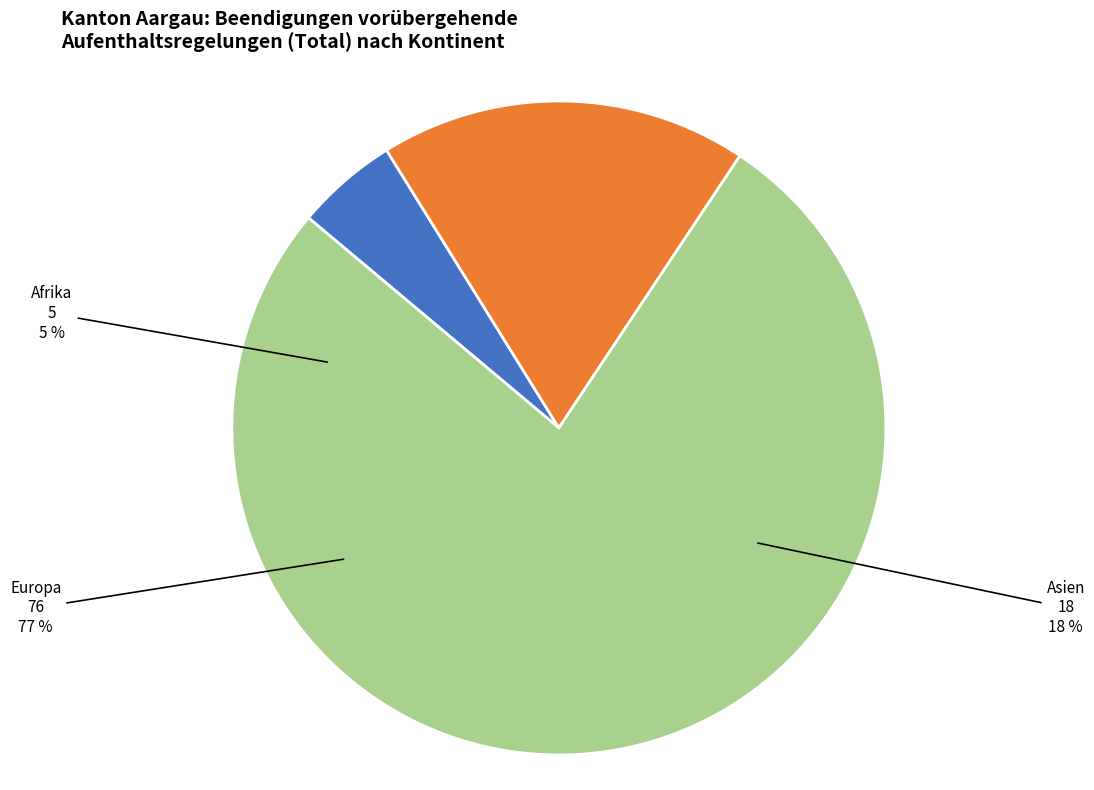

Count the number of slices in the pie.

6